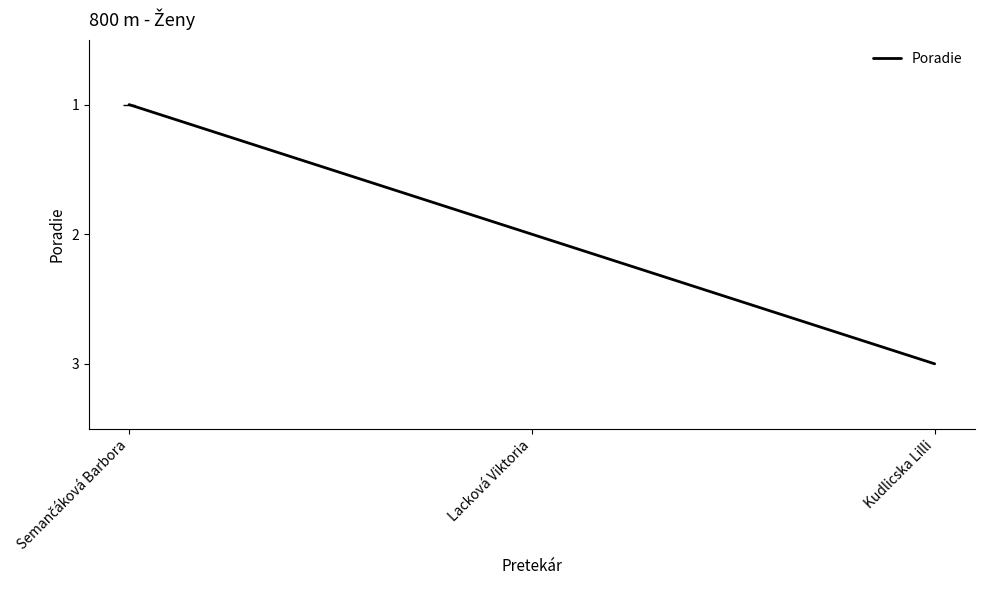

Is it true that the value at Lacková Viktoria is 1?

False